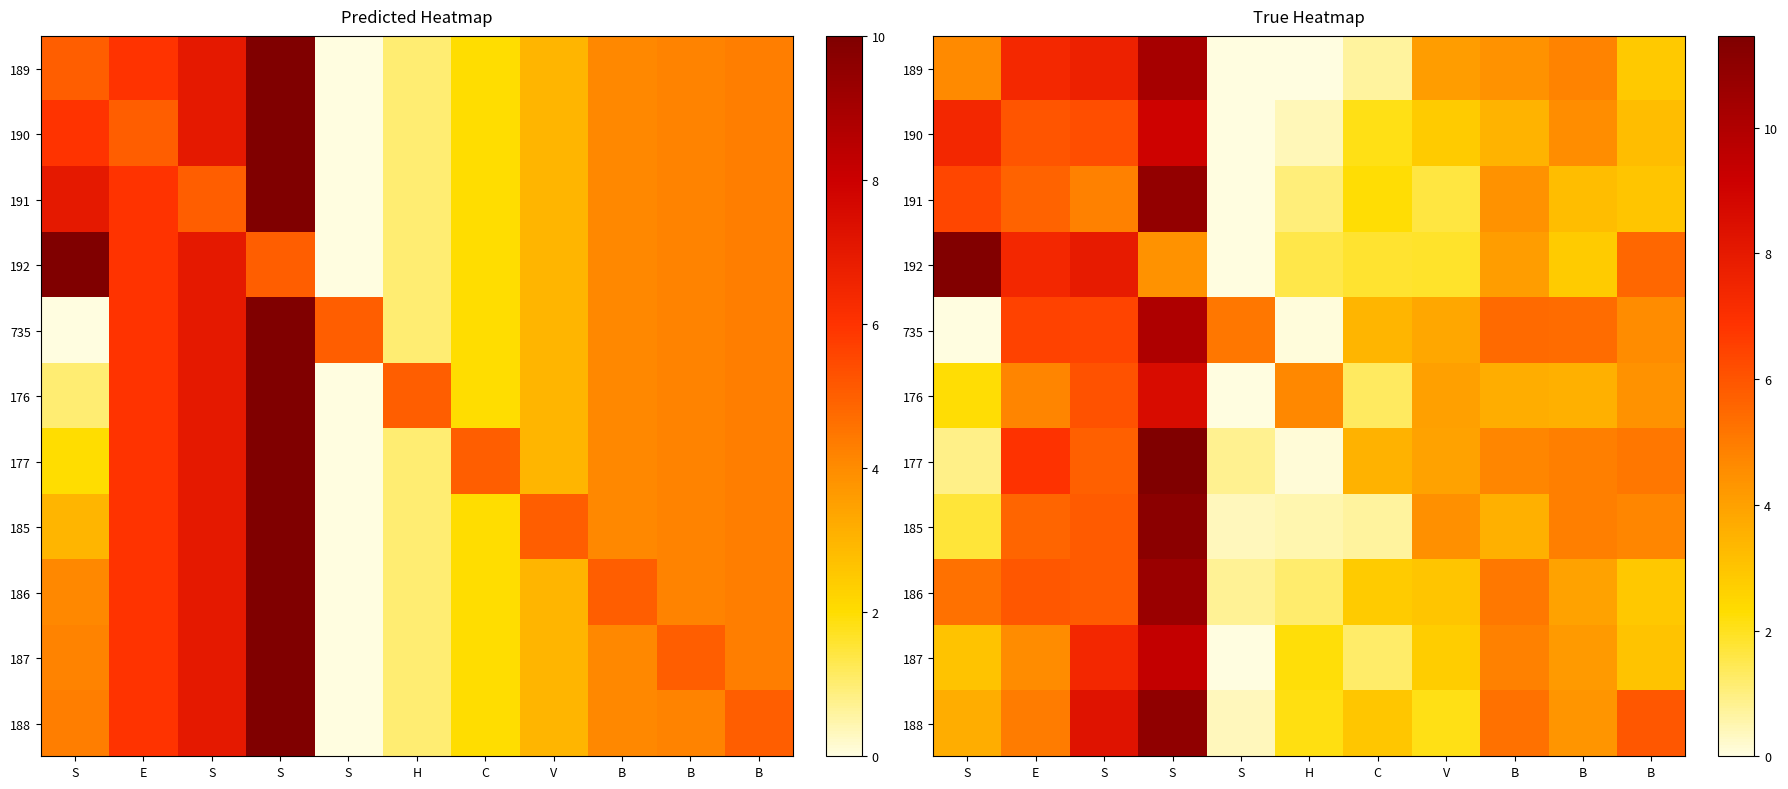

The value of 735 at S is 2.8. True or false?

False